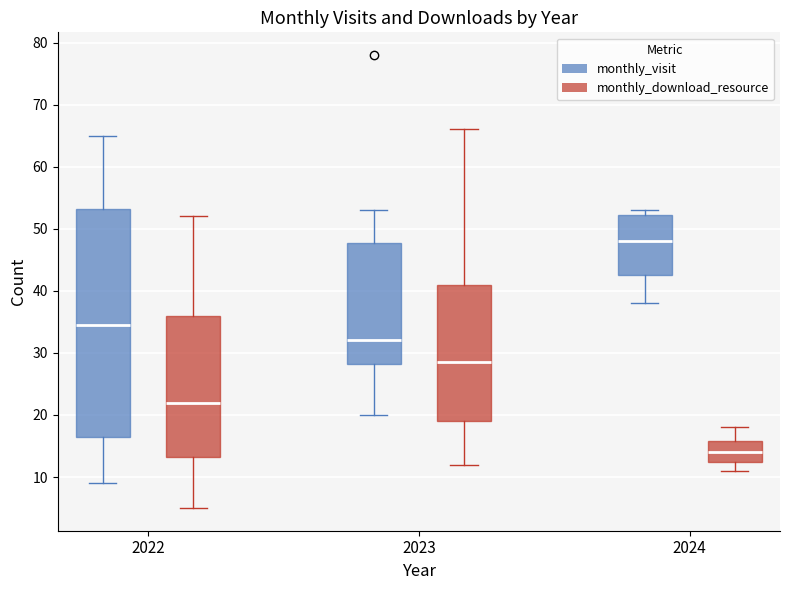

Which box has the highest median line?

2024 (monthly_visit)